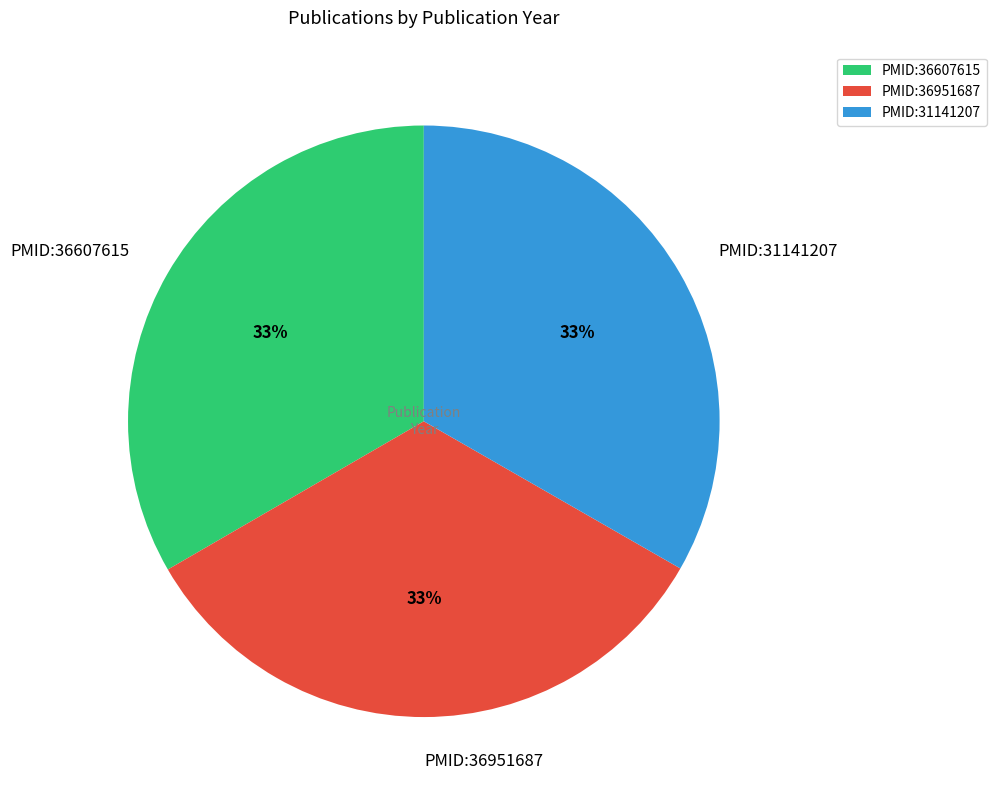

To the nearest percent, what is the average slice percentage?

33%